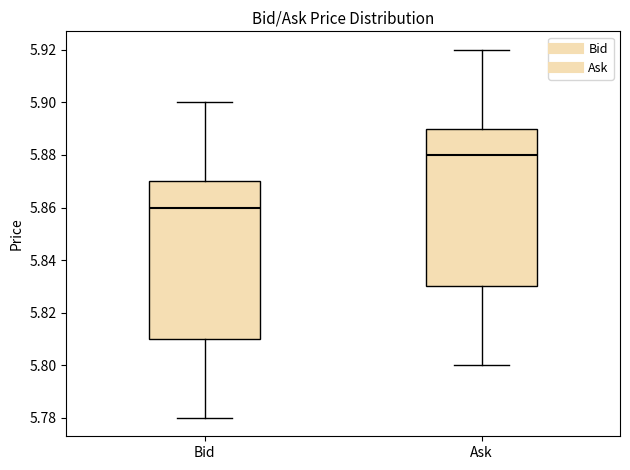

Reading left to right, read every box against the y-axis: the position of its median line, the range the box covers, and the ends of its whiskers. The values are not printed on the chart, so give them approximately, as read against the axis.

Bid: median 5.86, box 5.81 to 5.87, whiskers 5.78 to 5.90
Ask: median 5.88, box 5.83 to 5.89, whiskers 5.80 to 5.92